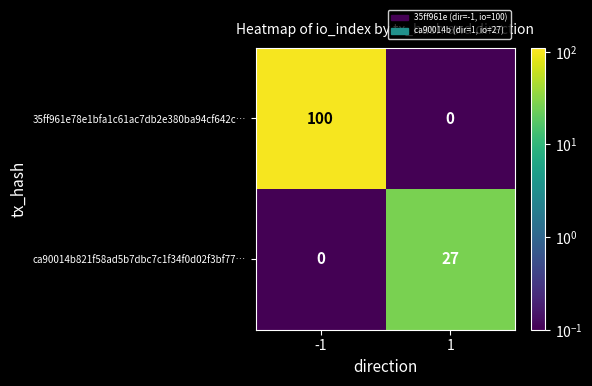

What is the difference between the highest and lowest values at -1?

100